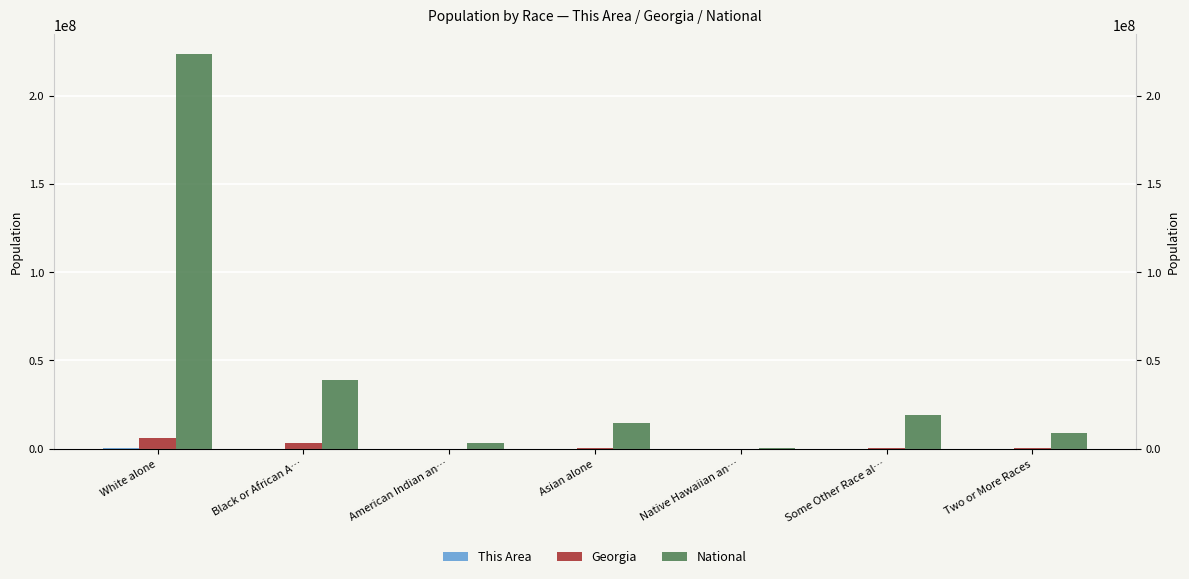

Reading left to right, transcribe all the data shown in this chart.

This Area: 133197	13279	811	3226	167	25042	3962
Georgia: 5787440	2950435	32151	314467	6799	388872	207489
National: 223553265	38929319	2932248	14674252	540013	19107368	9009073